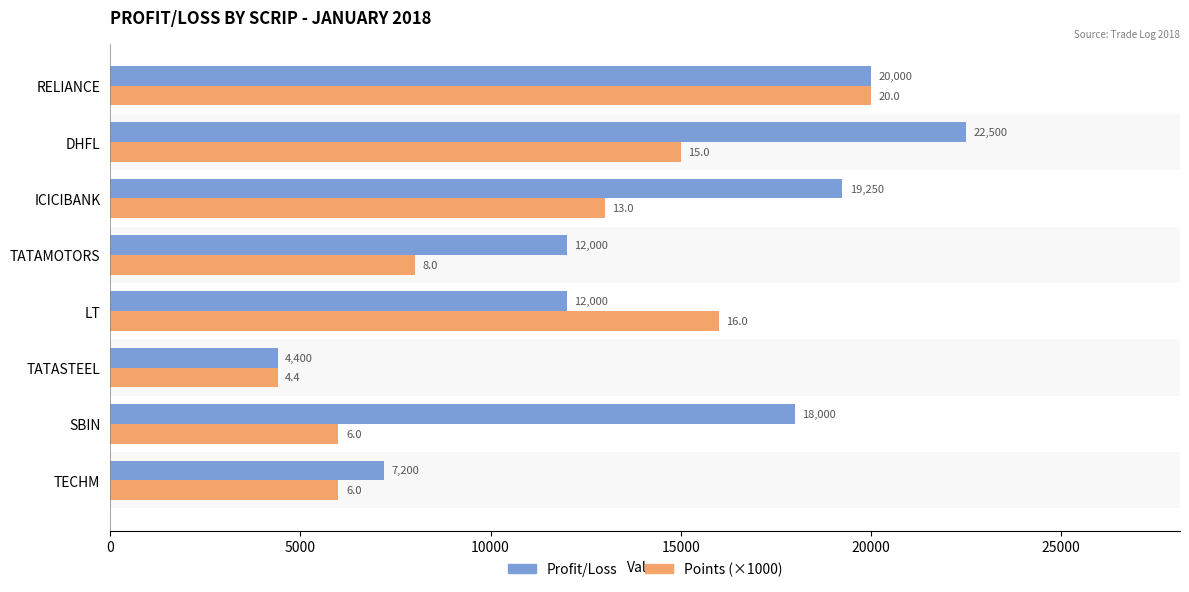

Which category has the lowest value across all series?

TATASTEEL